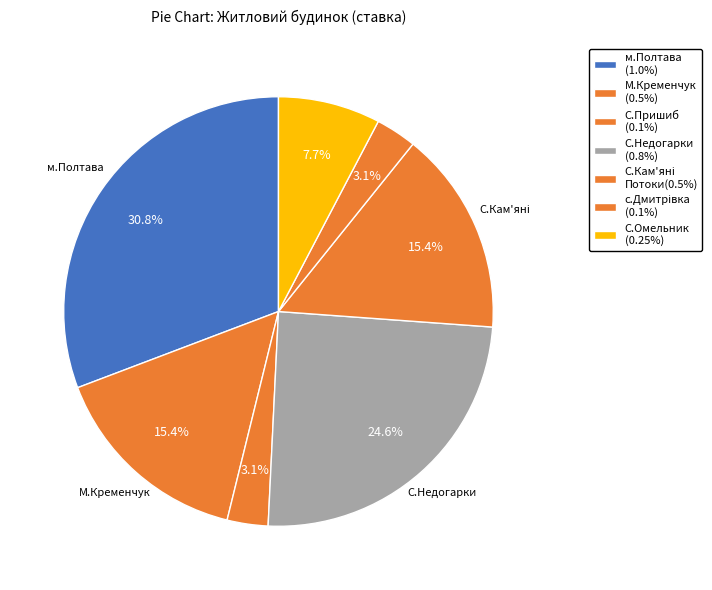

Which category has the biggest portion of the pie?

м.Полтава